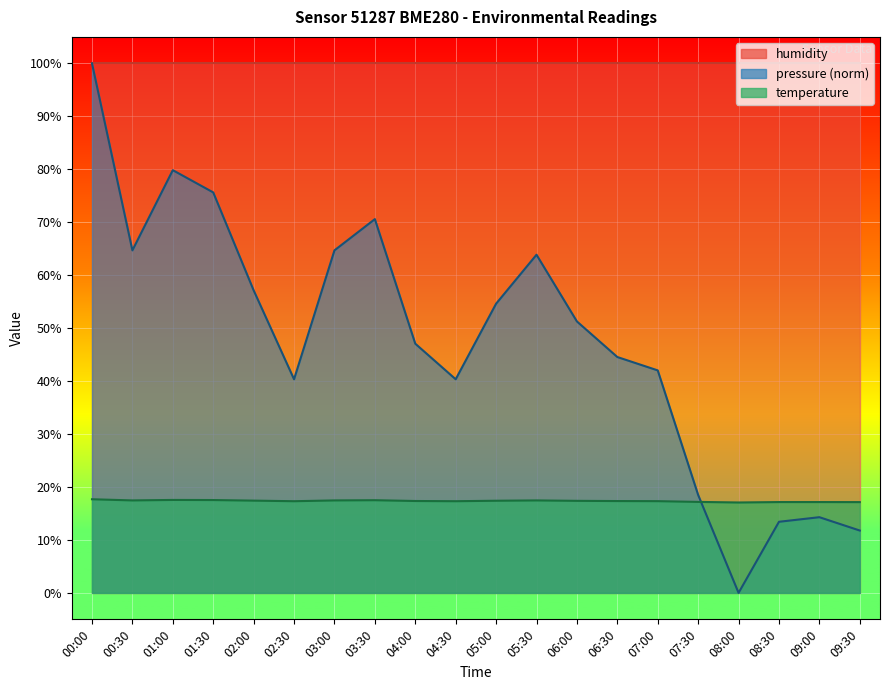

Does the chart display data point markers on the line(s)?

No